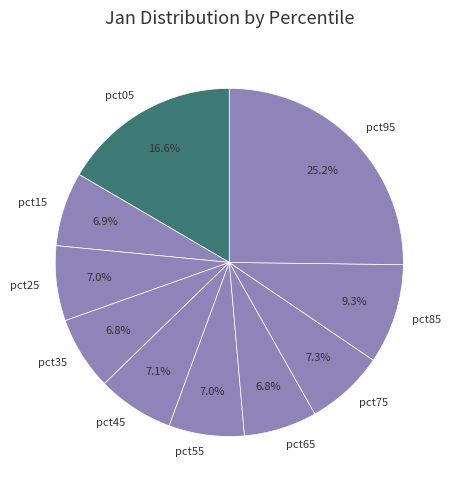

Is pct25 the majority of the pie?

No